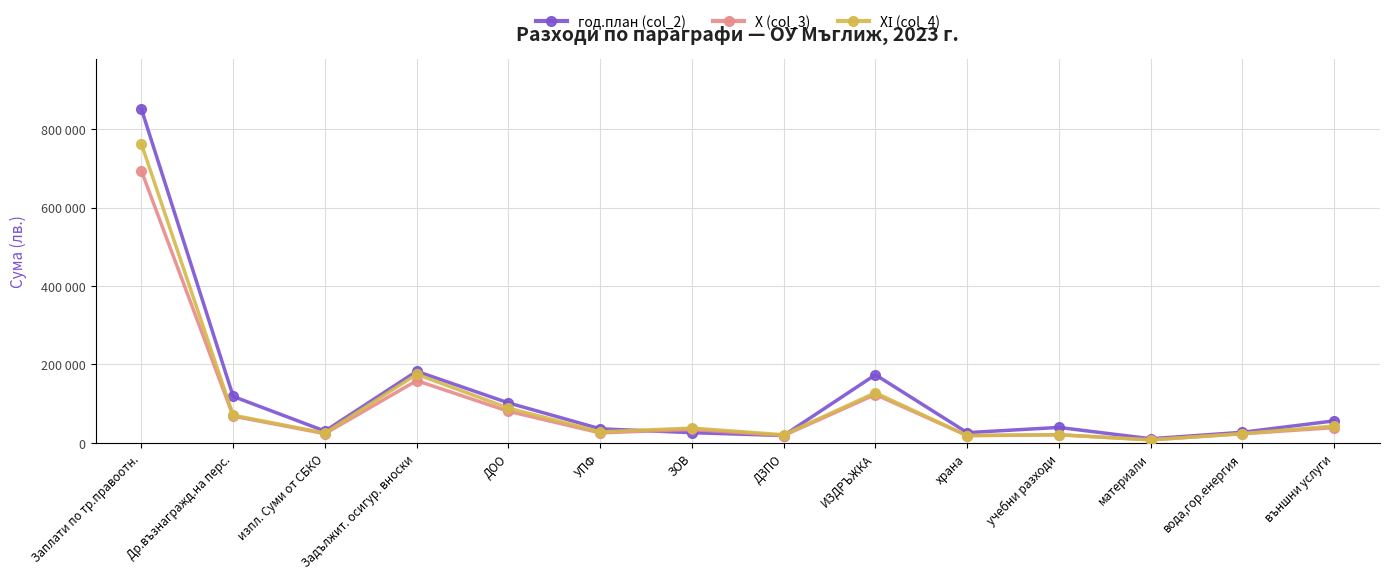

Which series has the largest range (max minus min)?

год.план (col_2)